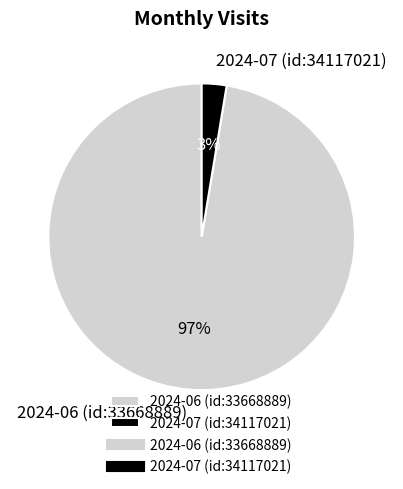

Which slice is the smallest?

2024-07 (id:34117021)